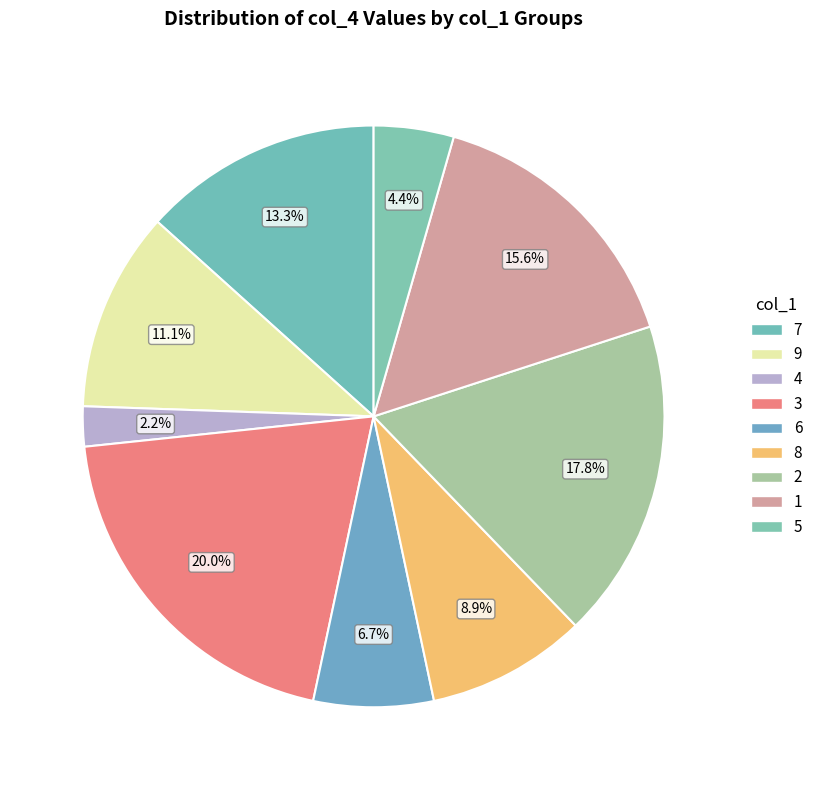

To the nearest percent, what portion does 6 represent?

7%